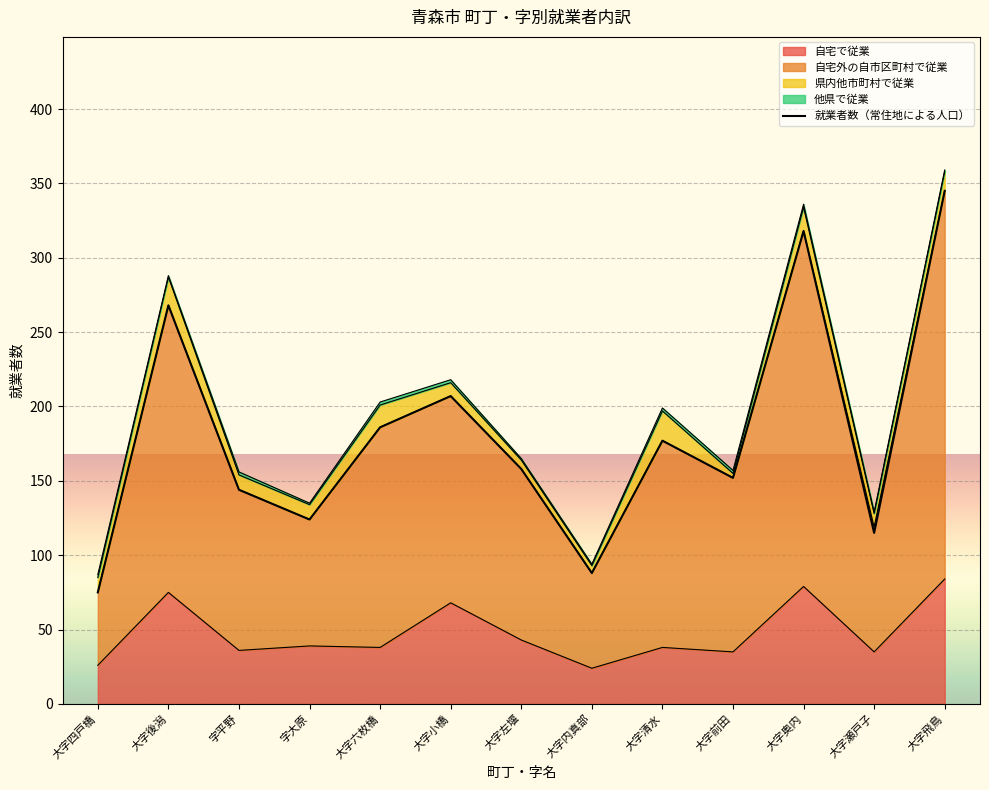

Count the number of values greater than 158.

6